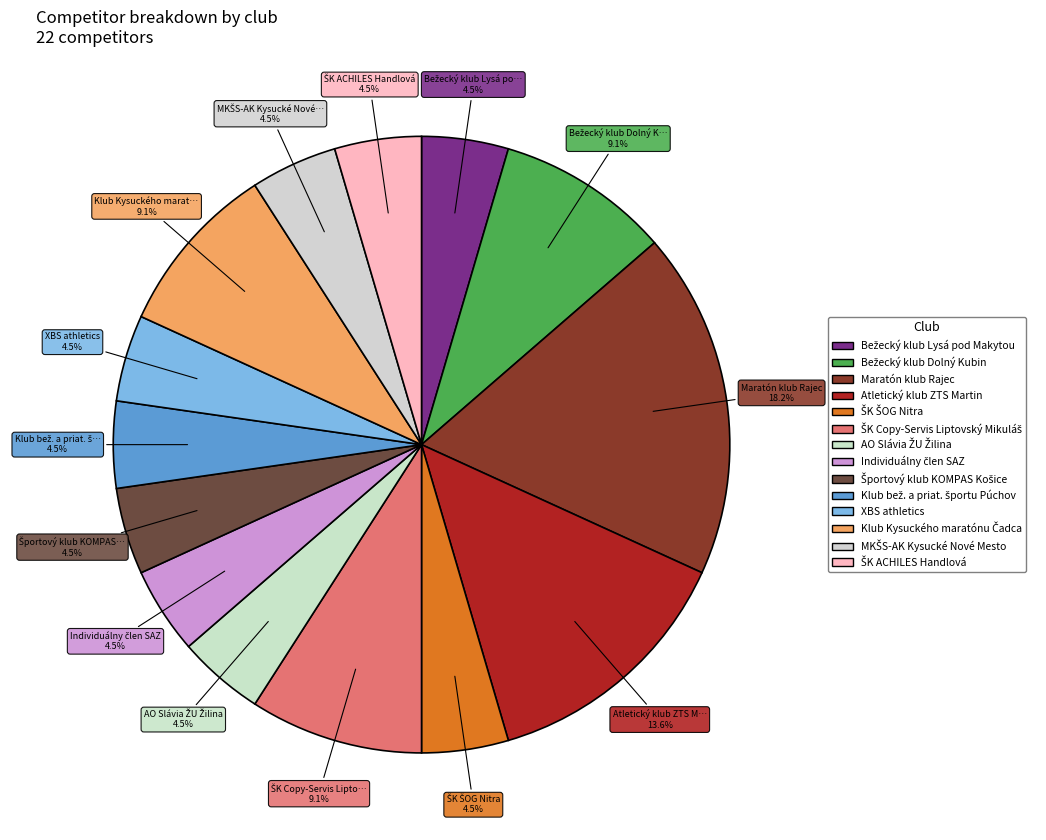

How many segments does this pie chart have?

14